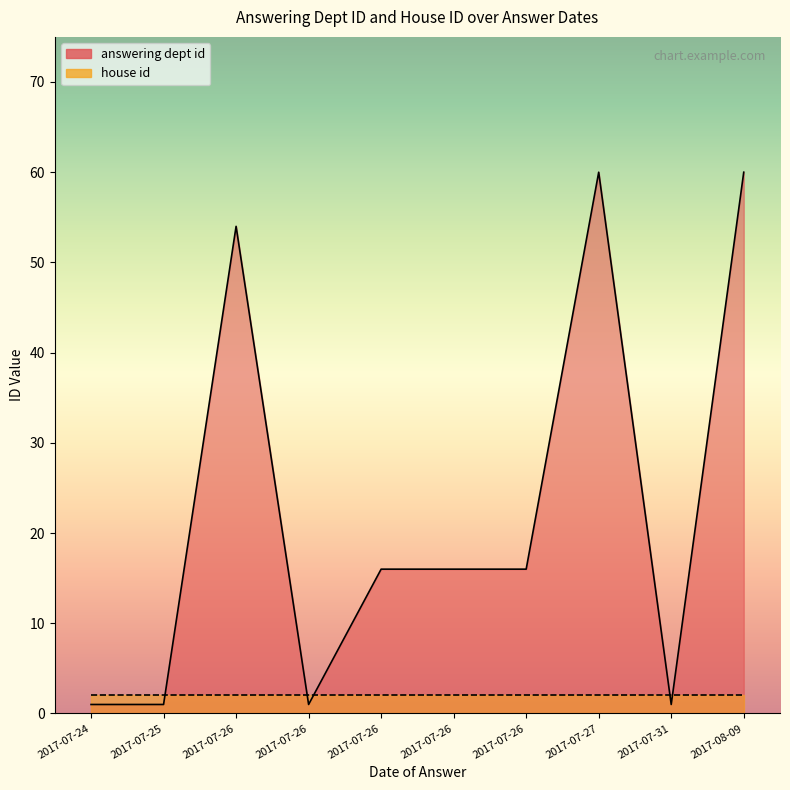

List the series in order of their overall mean, lowest first.

house id, answering dept id